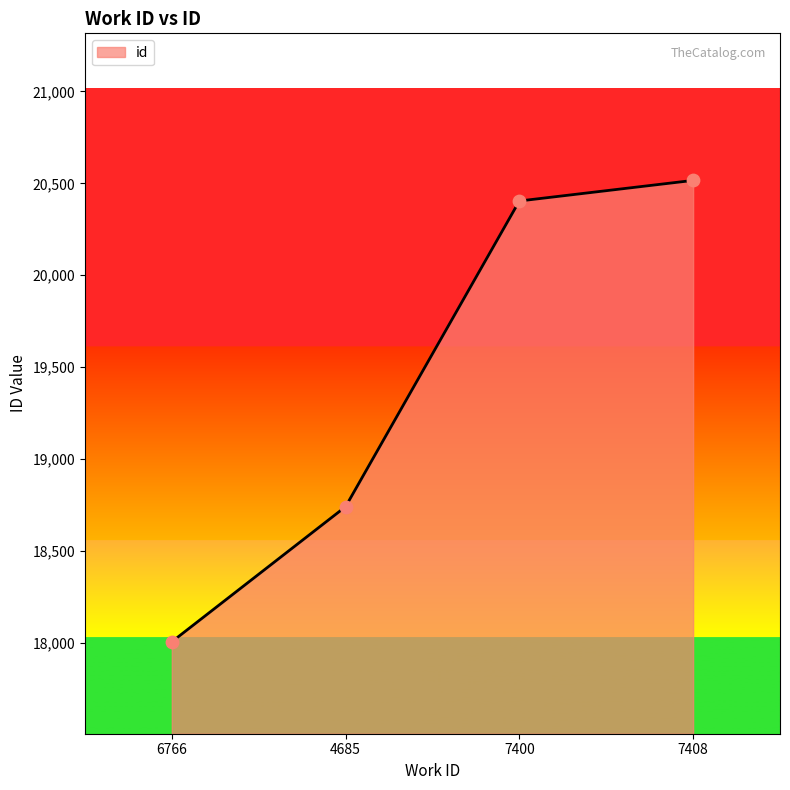

What is the change in value from 6766 to 7400?

+2398